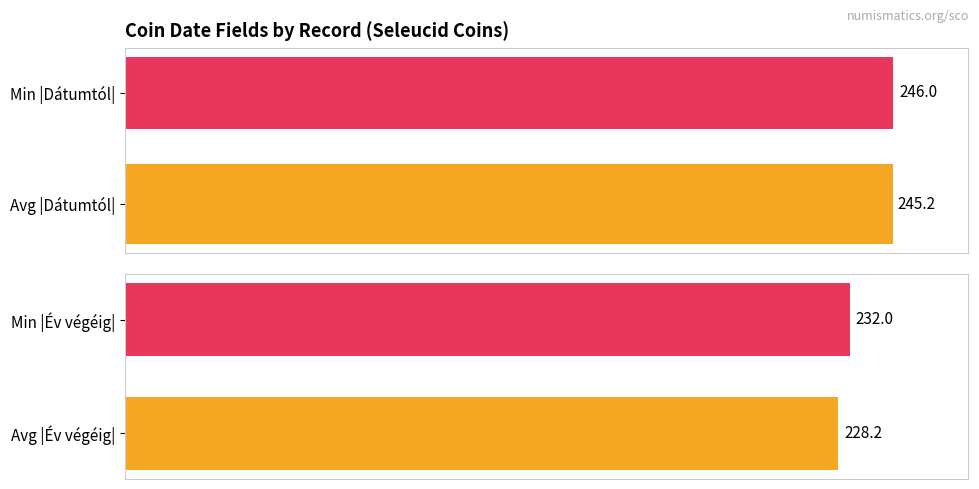

Does the chart contain stacked bars?

No